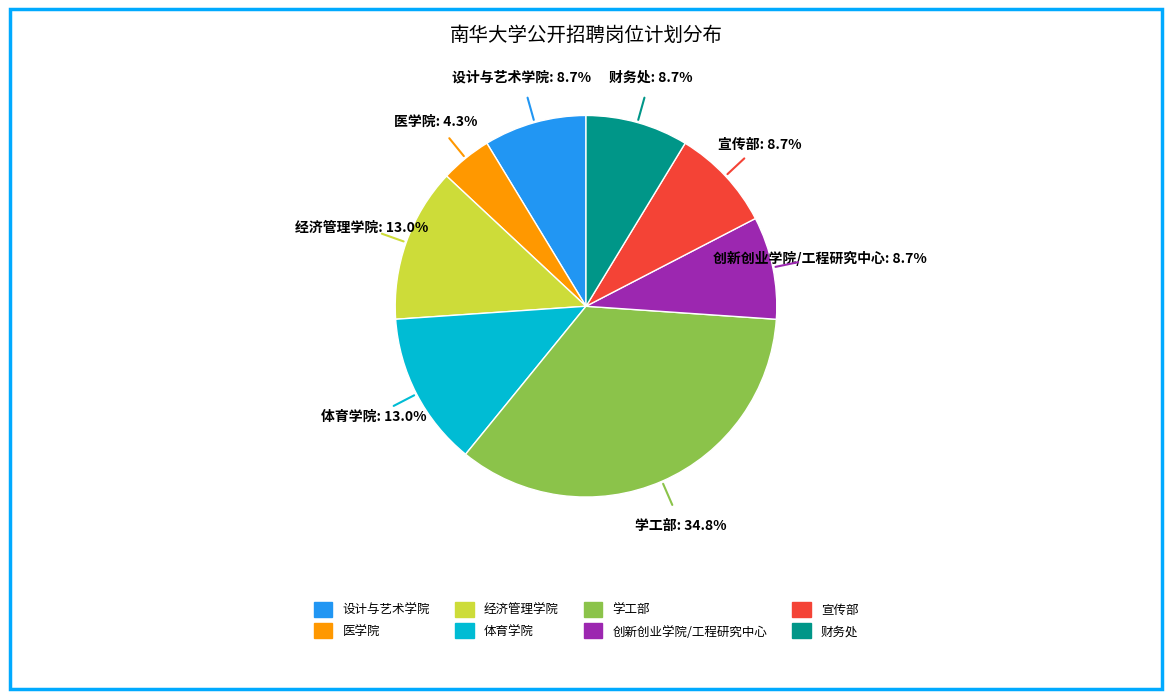

What is the ratio of the value at 体育学院 to the value at 医学院?

3.0